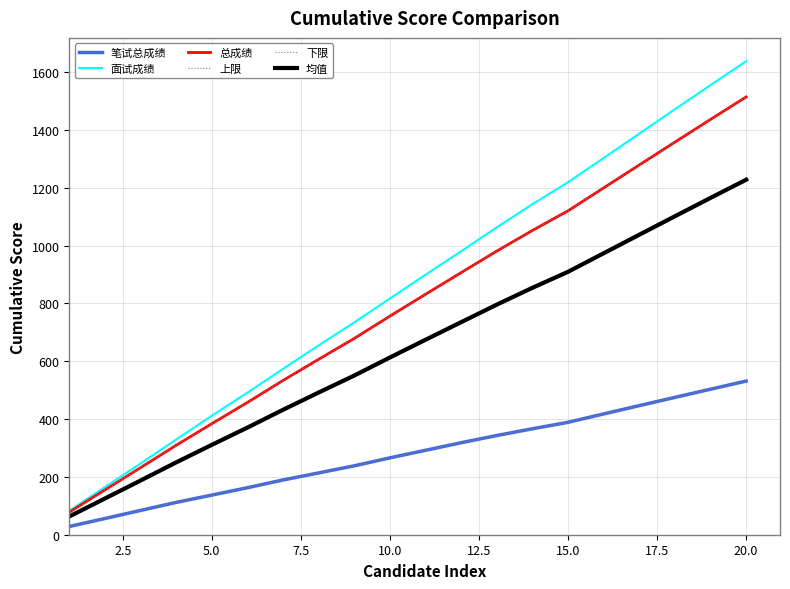

Does the chart have visible grid lines?

Yes